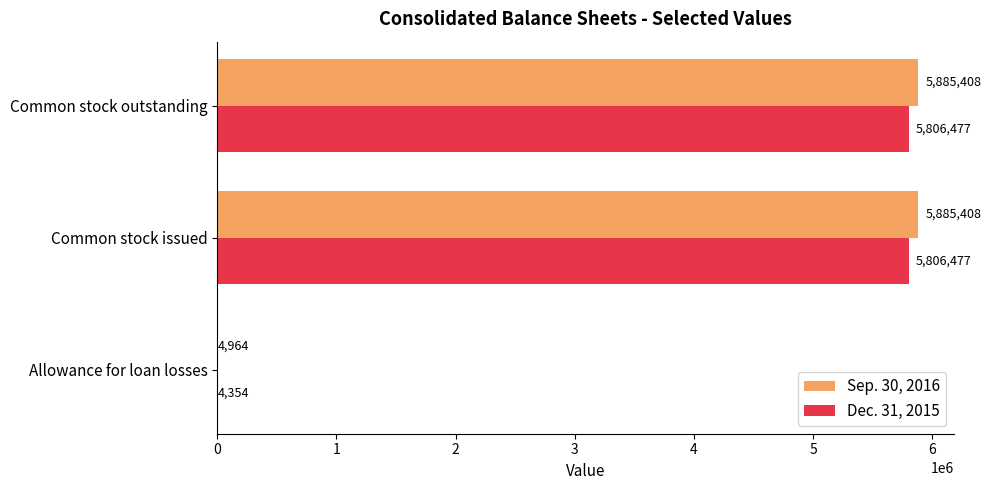

How many Dec. 31, 2015 values are between 4354 and 5806477?

3